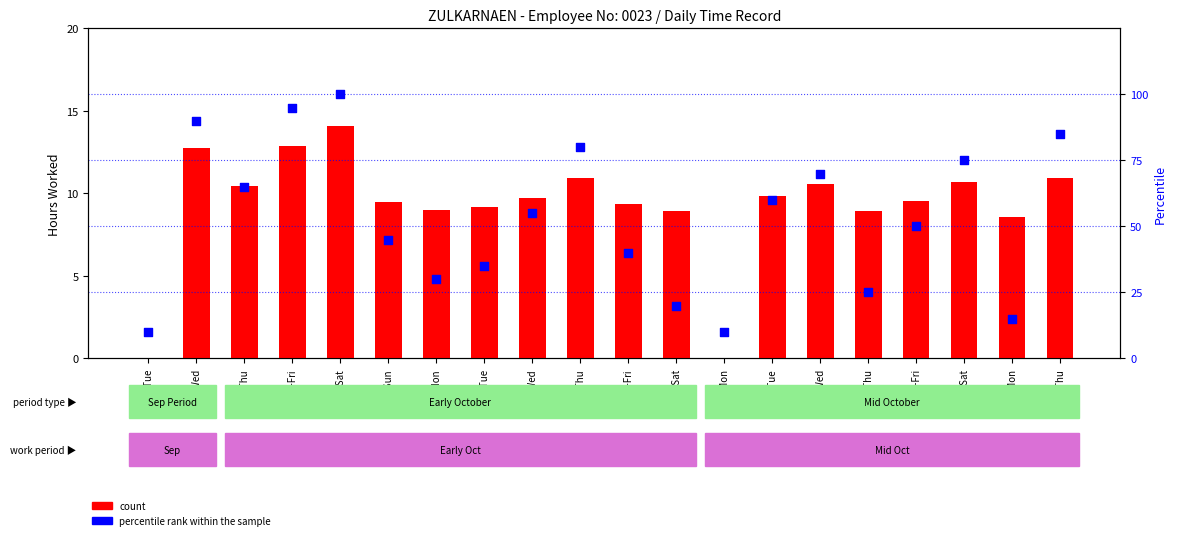

What are all the series names shown in the legend?

count, percentile rank within the sample